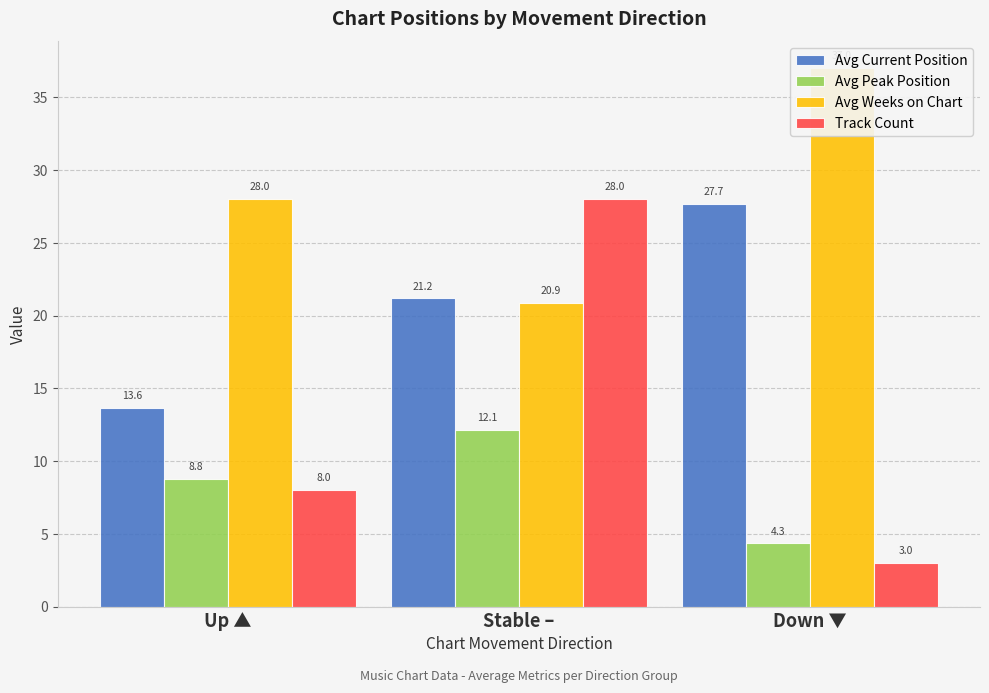

What are all the series names shown in the legend?

Avg Current Position, Avg Peak Position, Avg Weeks on Chart, Track Count